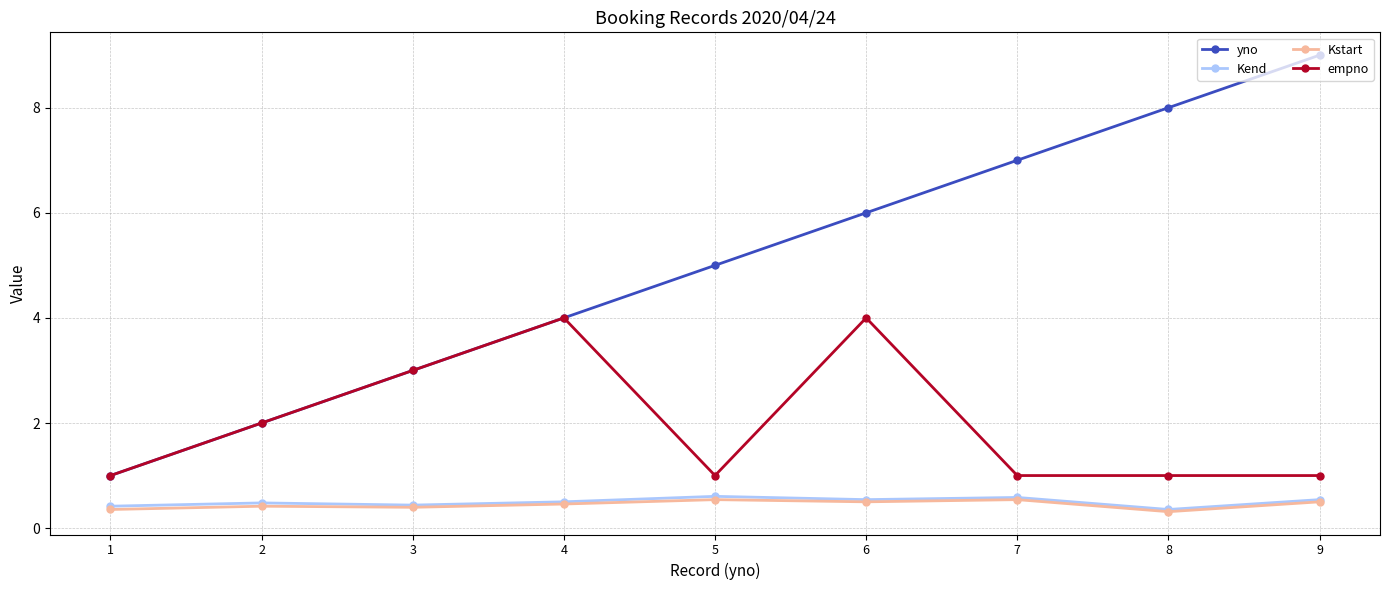

What is the highest value of the yno series?

9.0